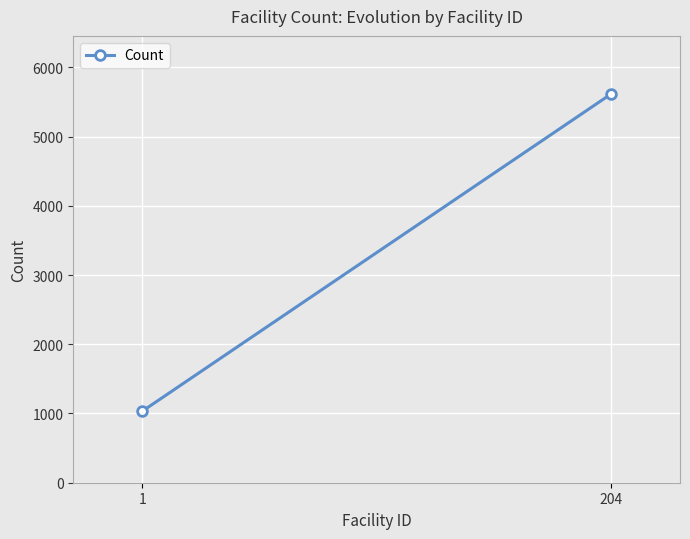

What is the sum of all values?

6647